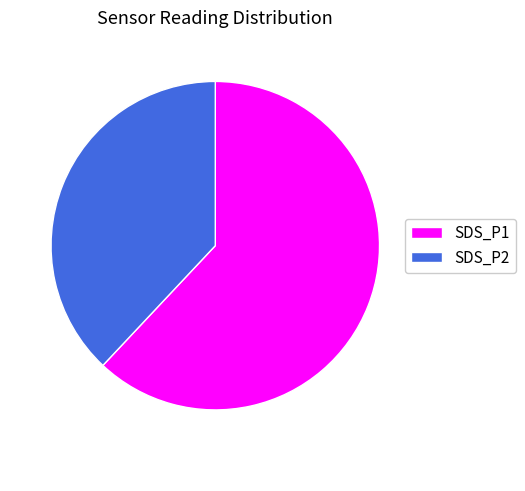

Count the number of slices in the pie.

2